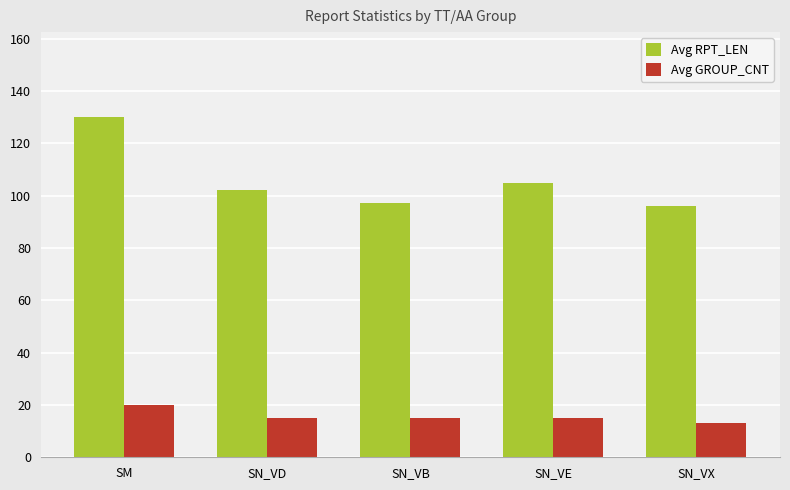

What is the approximate value of Avg GROUP_CNT at SN_VB?

15